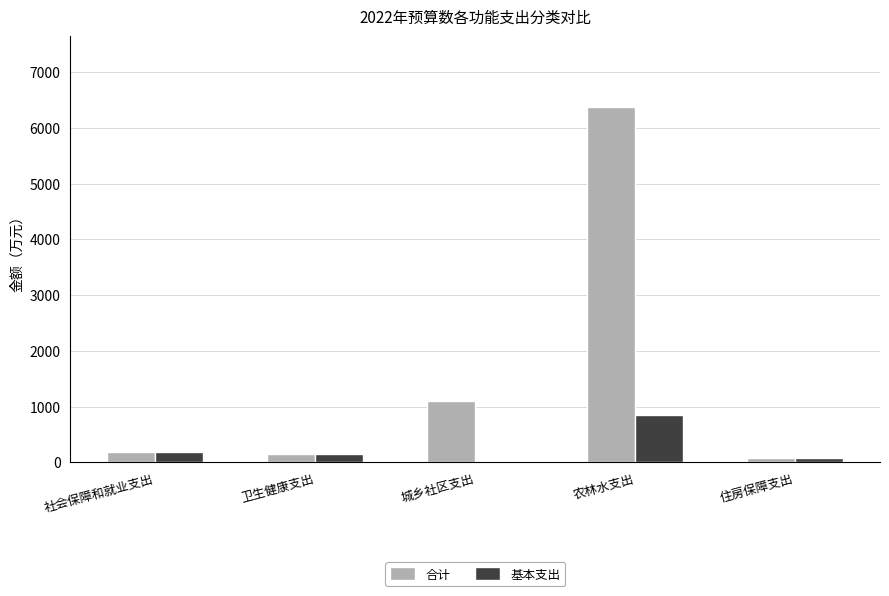

The value of 基本支出 at 城乡社区支出 is 0.0. True or false?

True